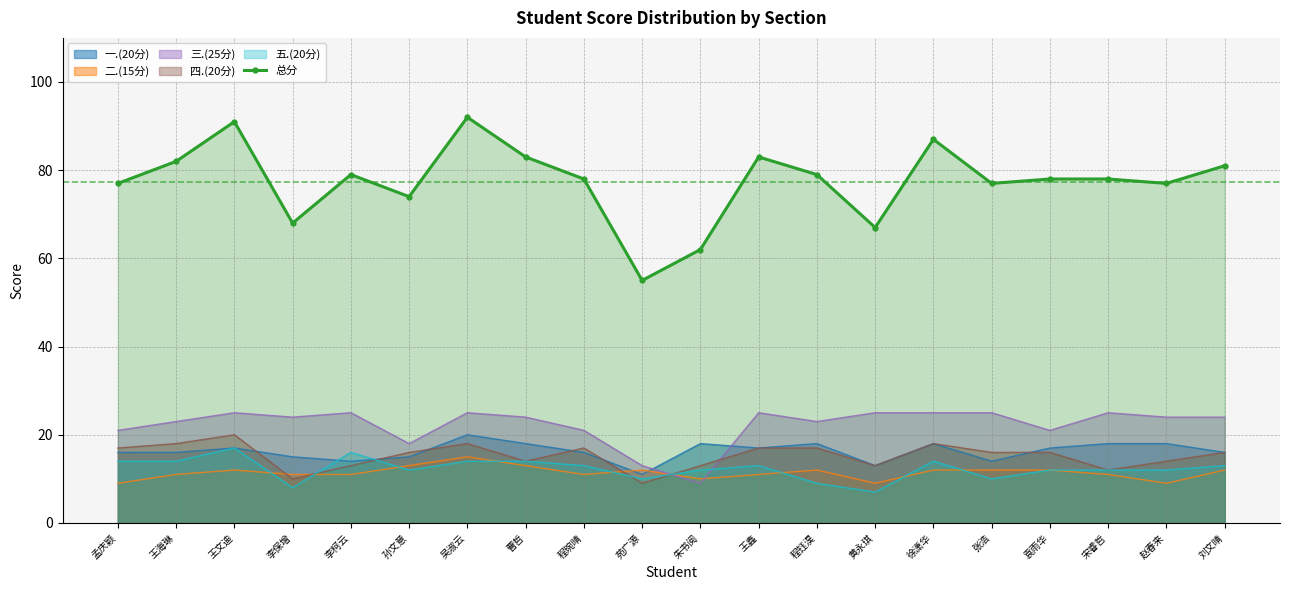

What value does the data have at 苑广源, to the nearest 5?

55